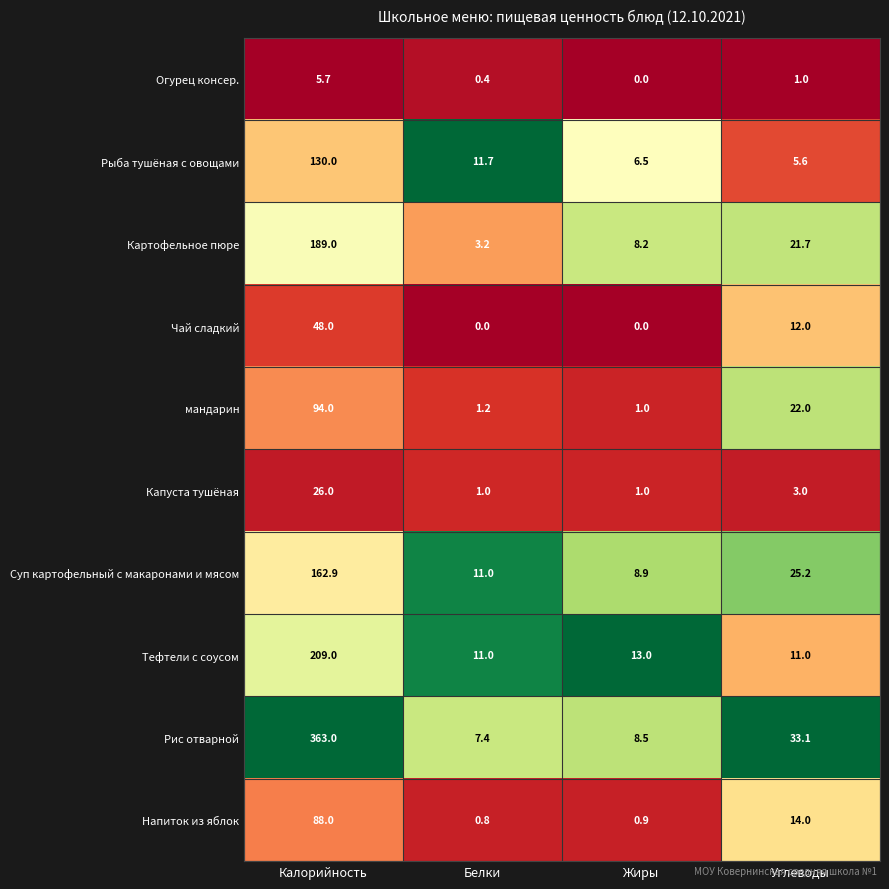

Where is Картофельное пюре nearest to the value 96?

Углеводы